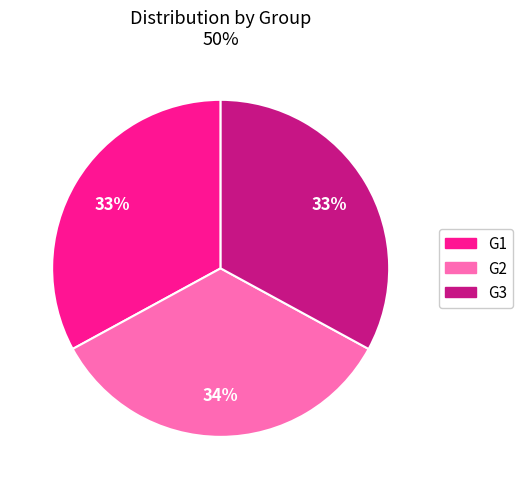

Which slice is the largest?

G2